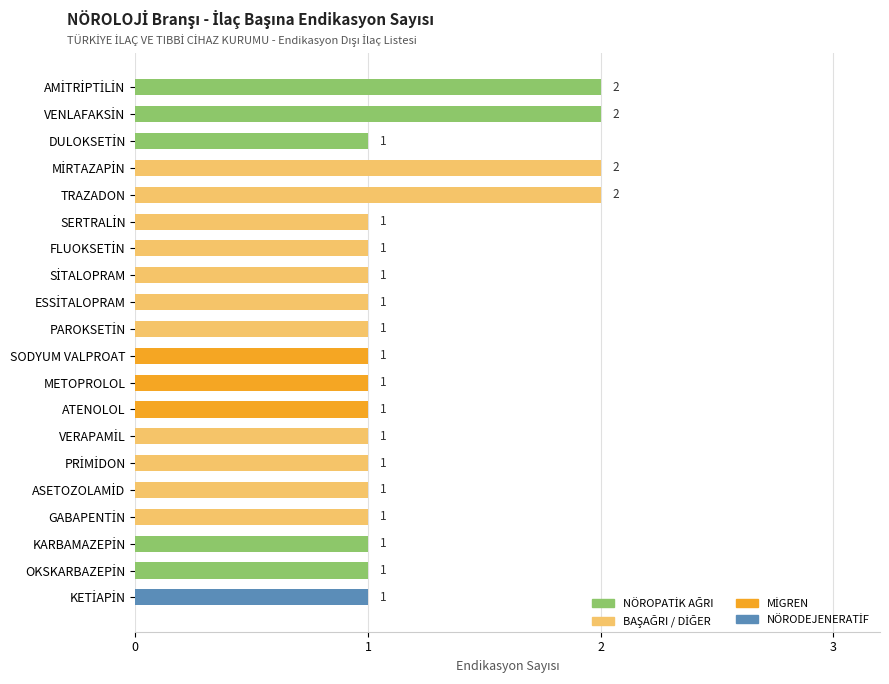

How many values are between 1 and 2?

20